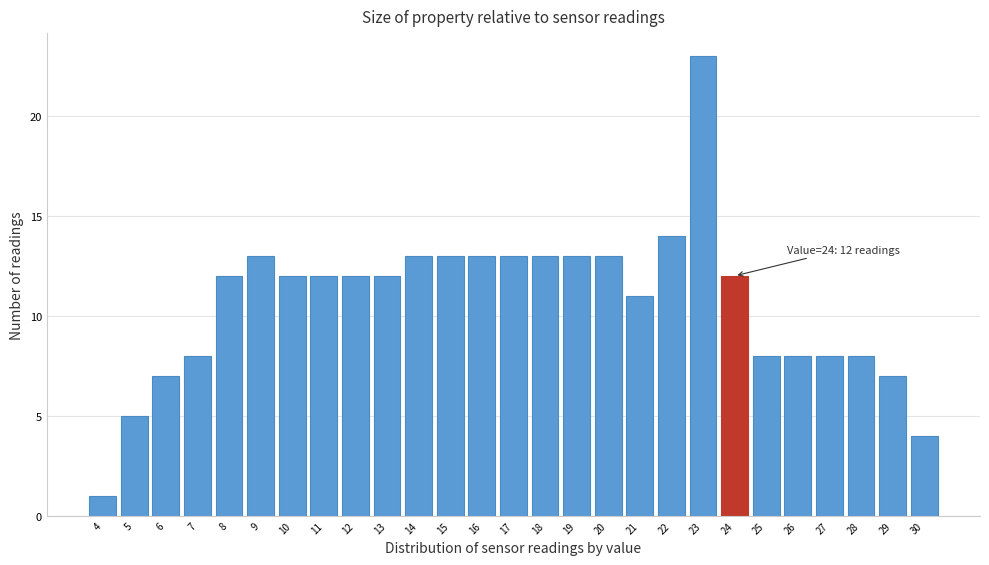

Which range on the x-axis has the tallest bar?

22.5 to 23.5